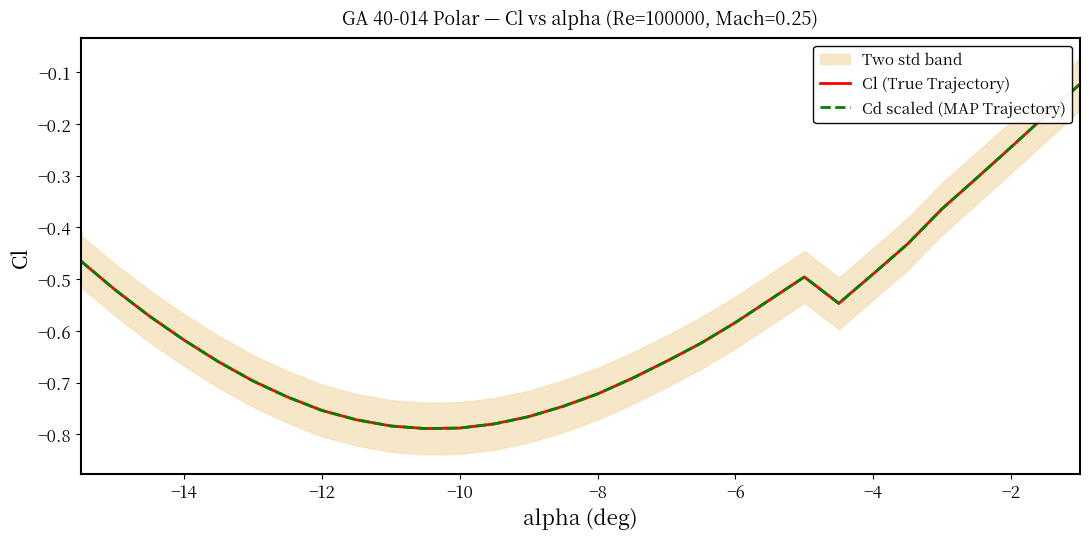

Is it true that Cd scaled (MAP Trajectory) equals -0.7 at 21?

False